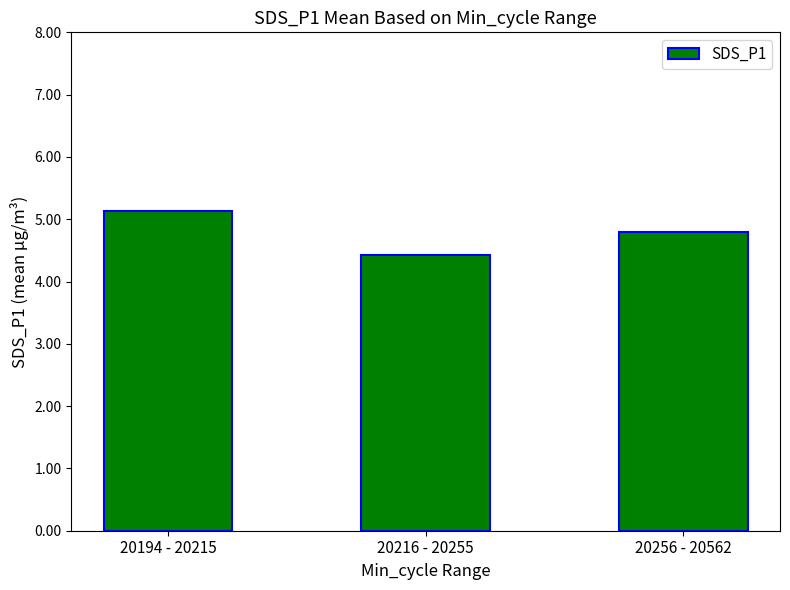

Reading left to right, what are all the values shown in this chart?

20194 - 20215=5.1	20216 - 20255=4.4	20256 - 20562=4.8